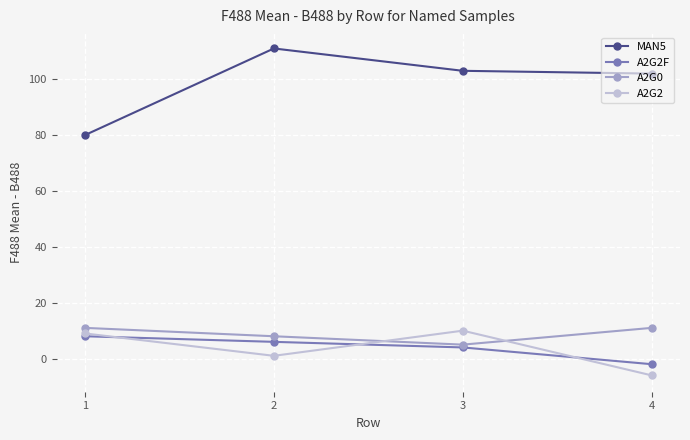

How many positive values does the A2G2 series have?

3